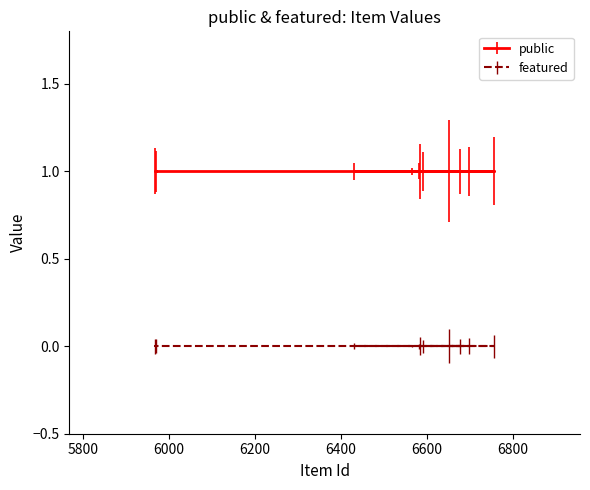

What is the label of the 3rd point from the left?

6592